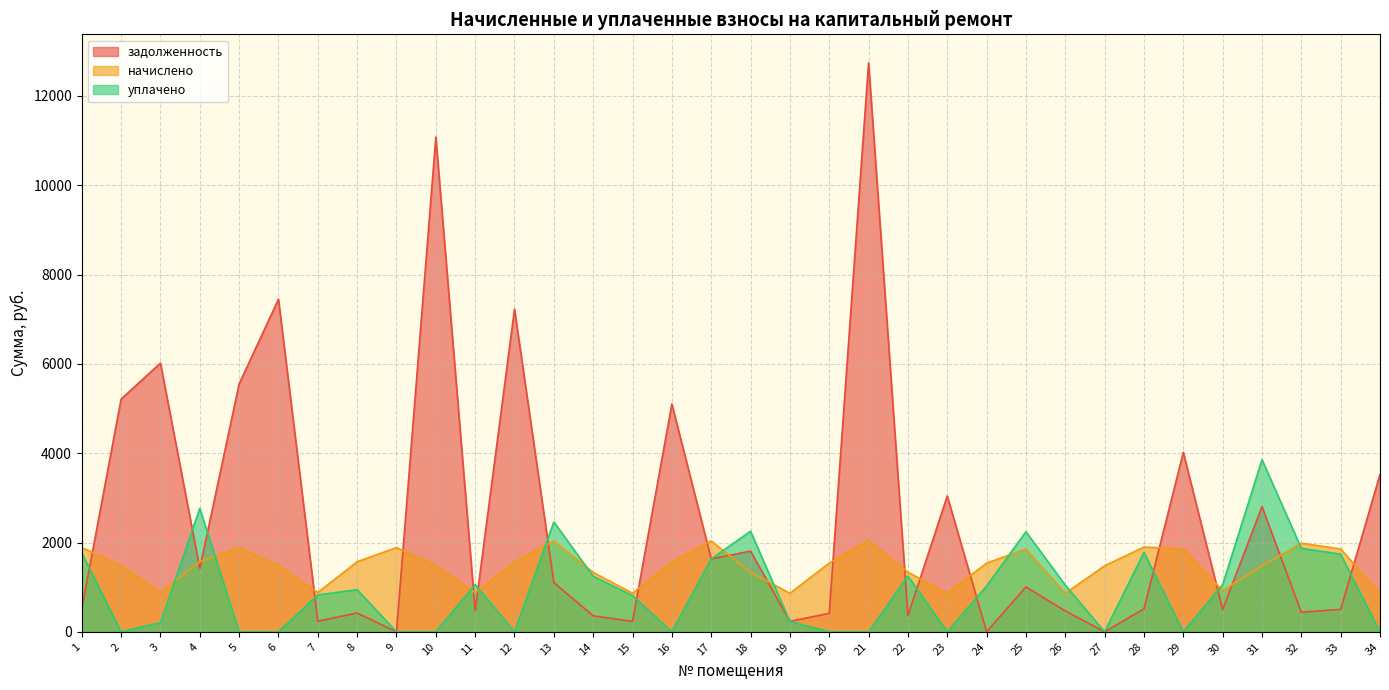

At how many categories does at least one series exceed 11087?

1